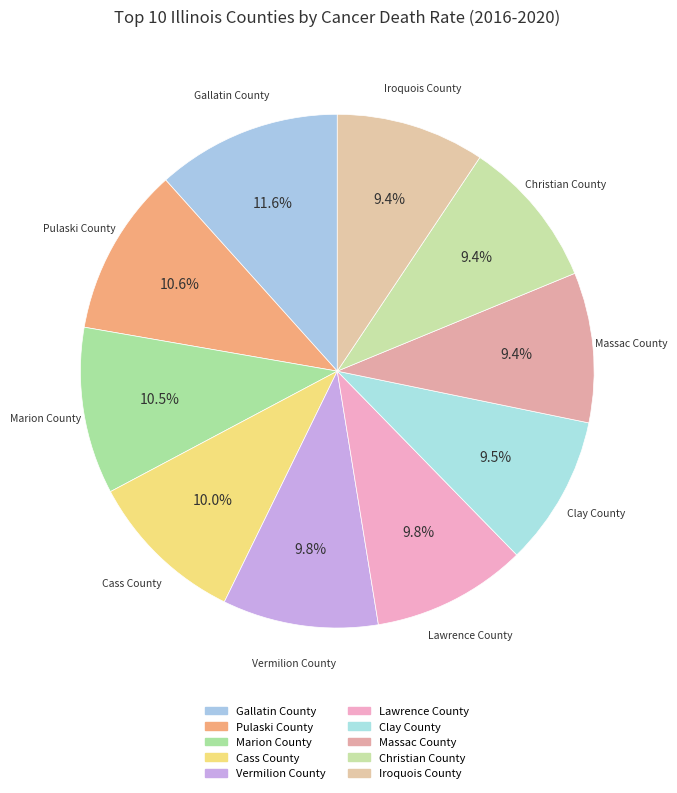

How many segments does this pie chart have?

10